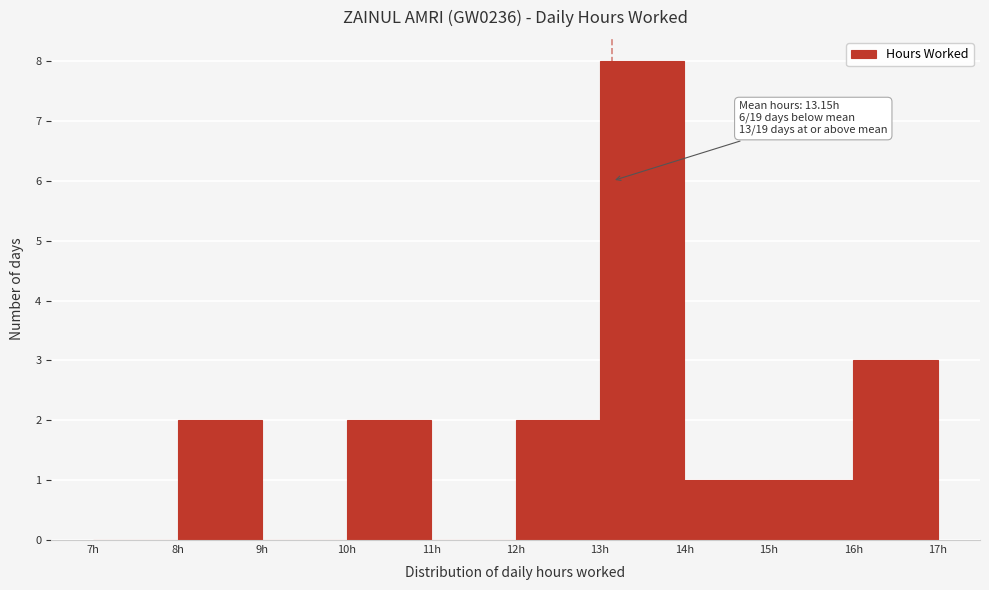

Over which range of the x-axis is the bar tallest?

13 to 14